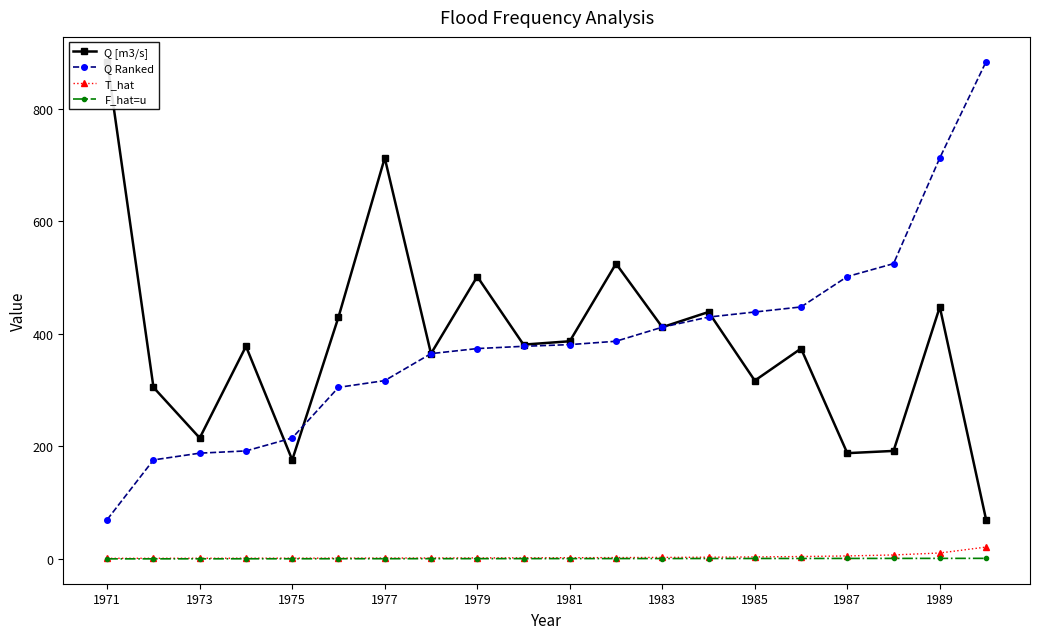

True or false: Q Ranked and T_hat intersect in this chart.

False